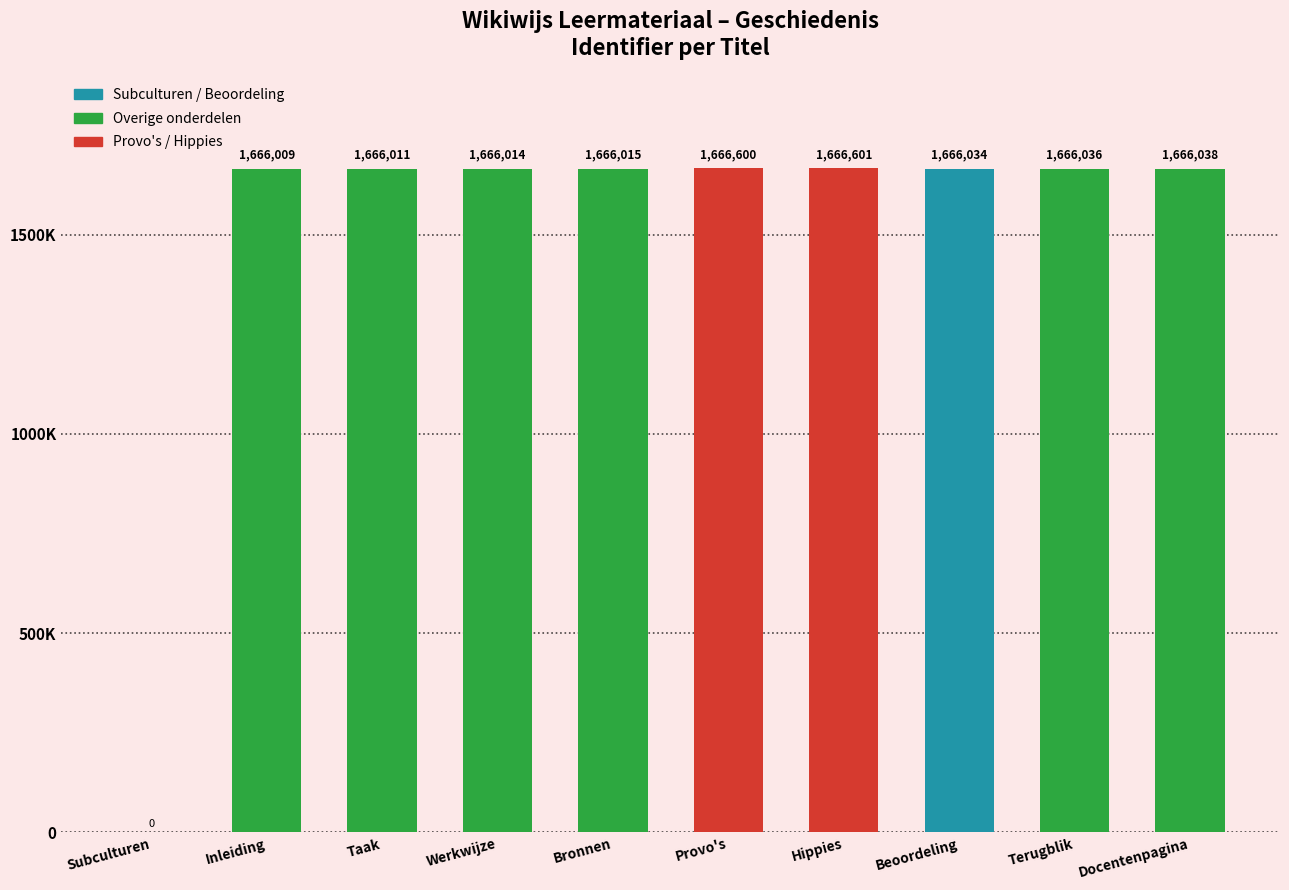

At which label does the data first exceed 1666034?

Provo's